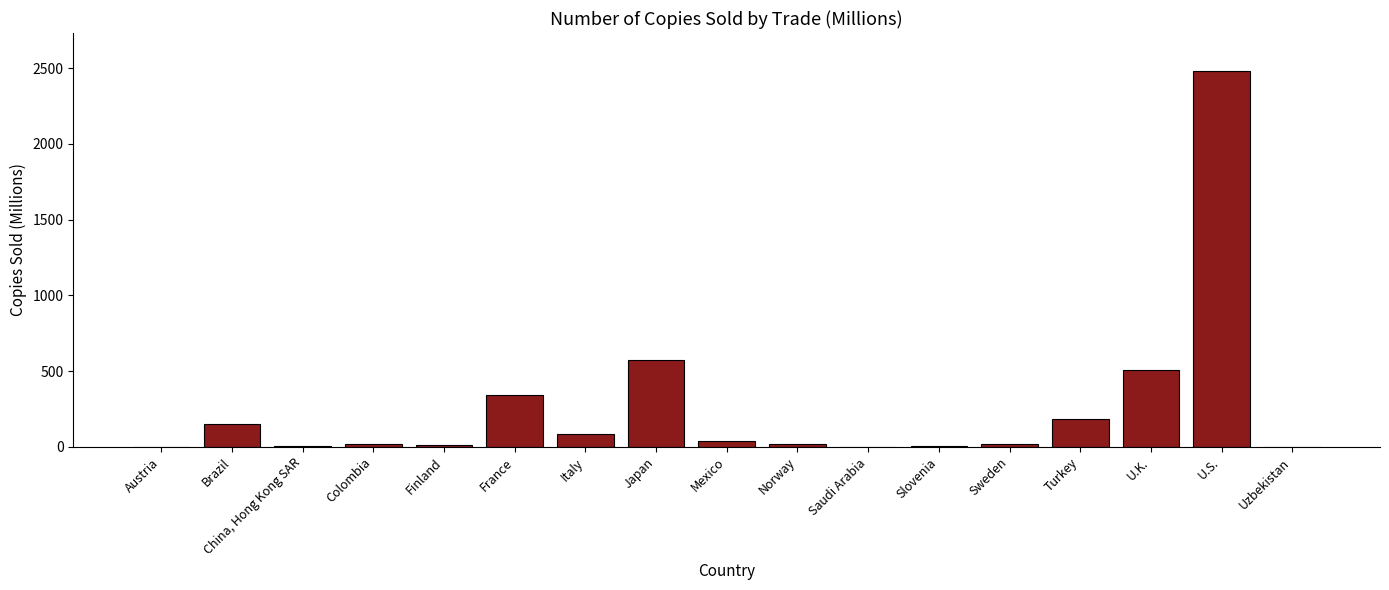

How many categories are shown in the chart?

17